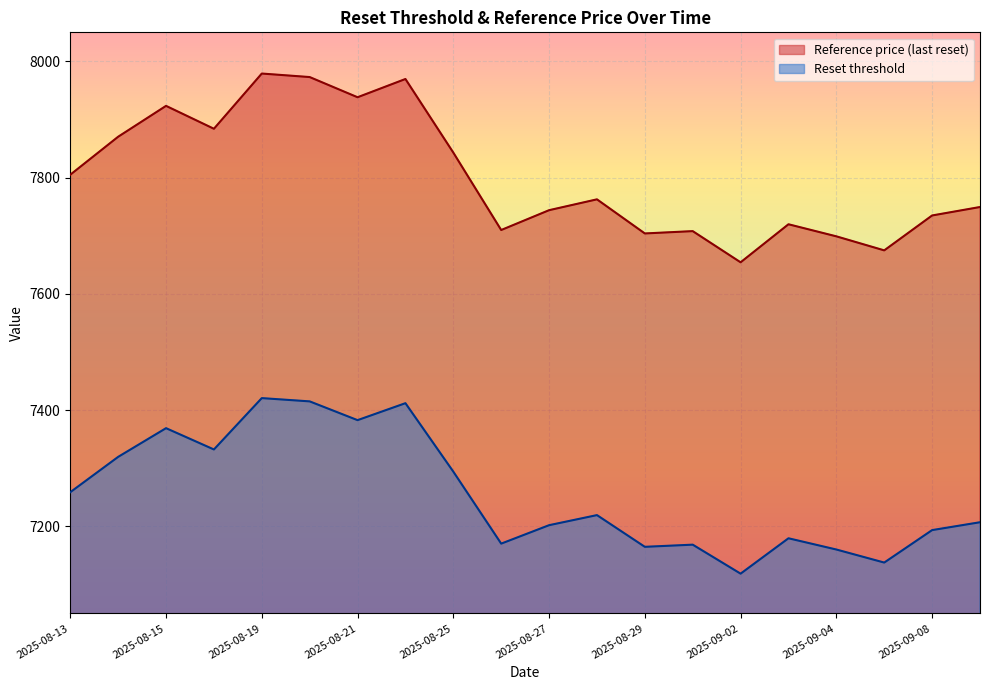

What is the total value across all series at 2025-08-18?

15219.1